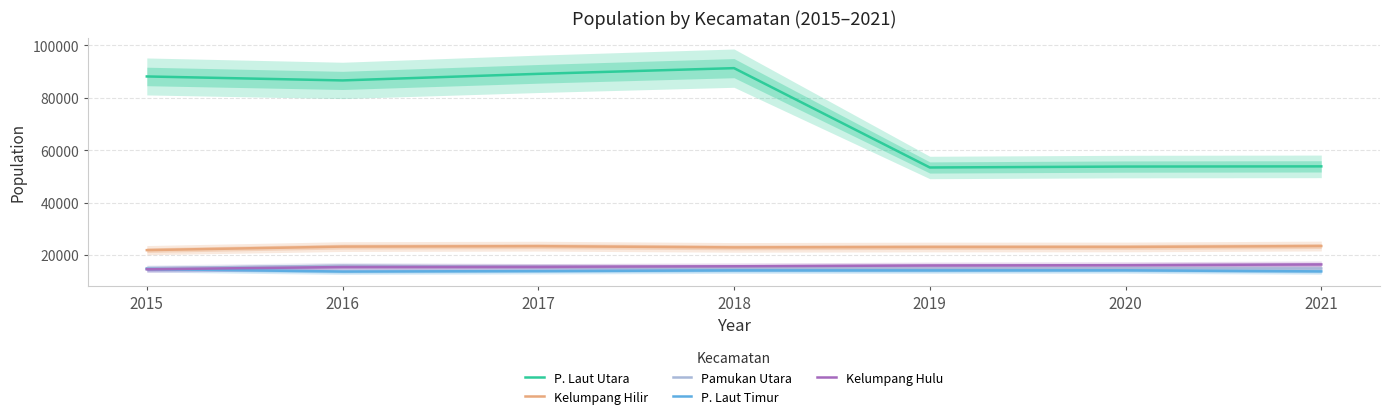

Between 2016 and 2018, which is larger?

2018